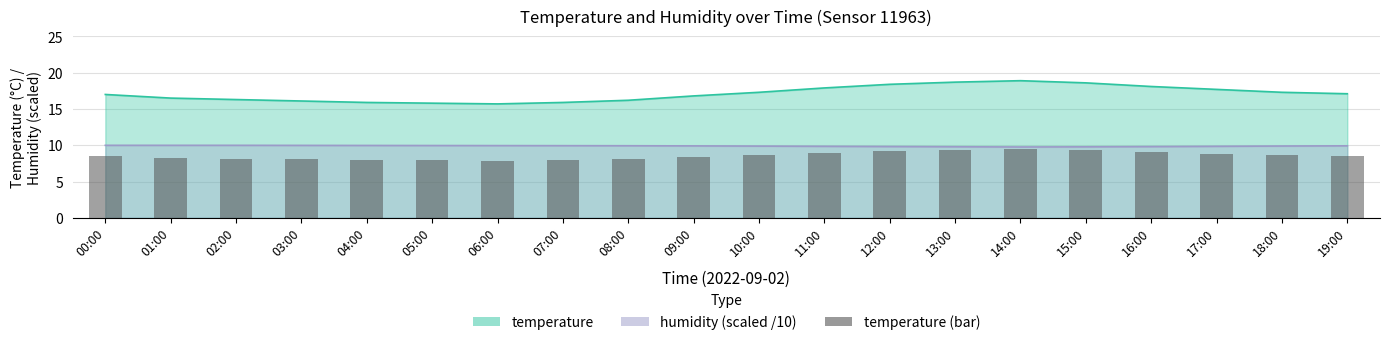

True or false: the data shows 2.4 at 03:00.

False